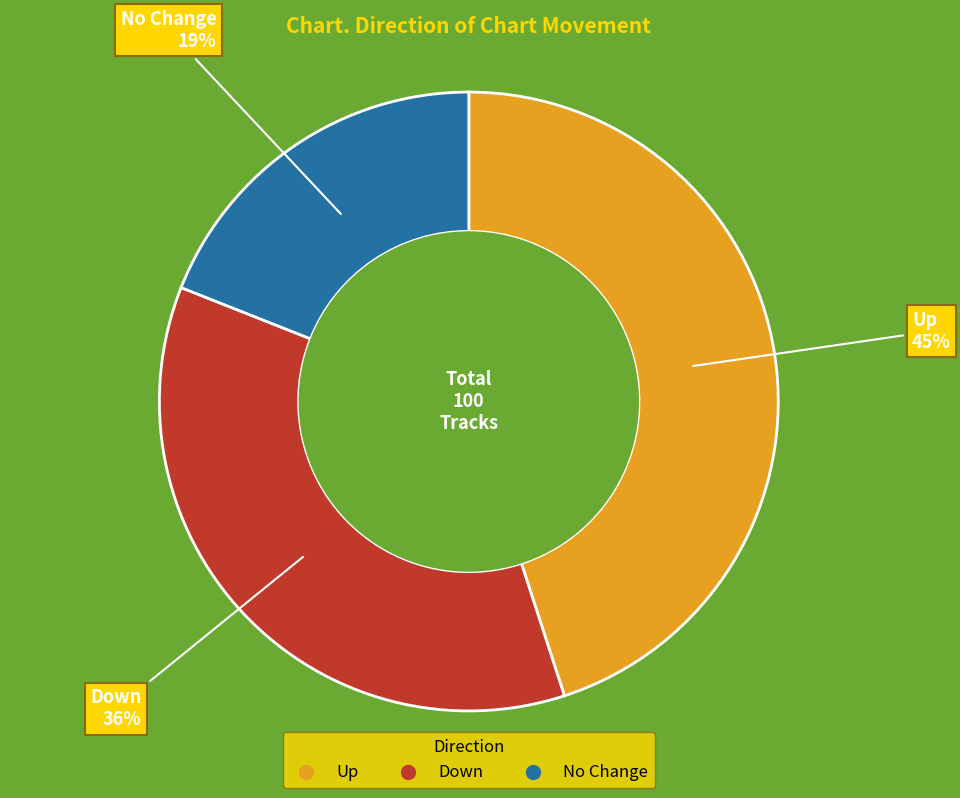

Is there any slice that represents more than half of the pie?

No